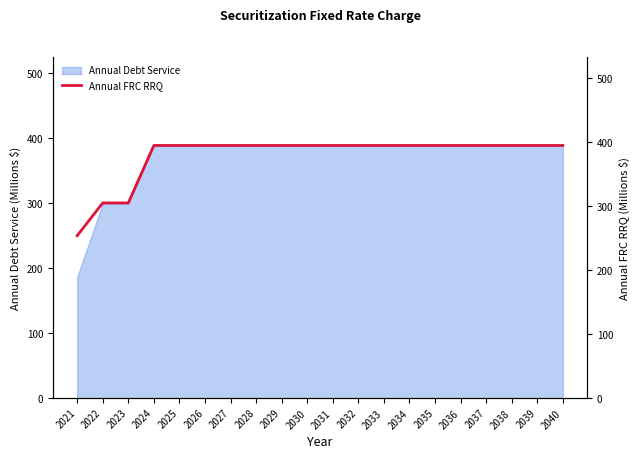

What is the sum of the values at 2029 and 2031?

789.5